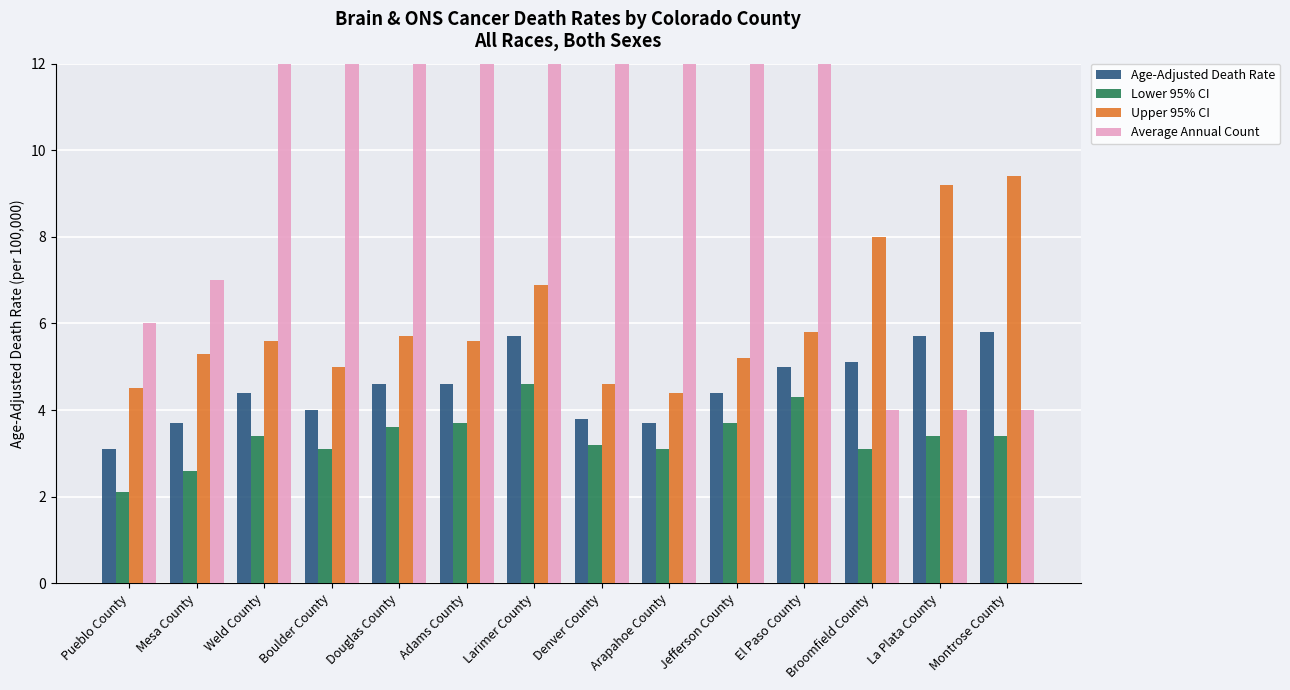

What value does the Average Annual Count series have at Adams County?

21.0